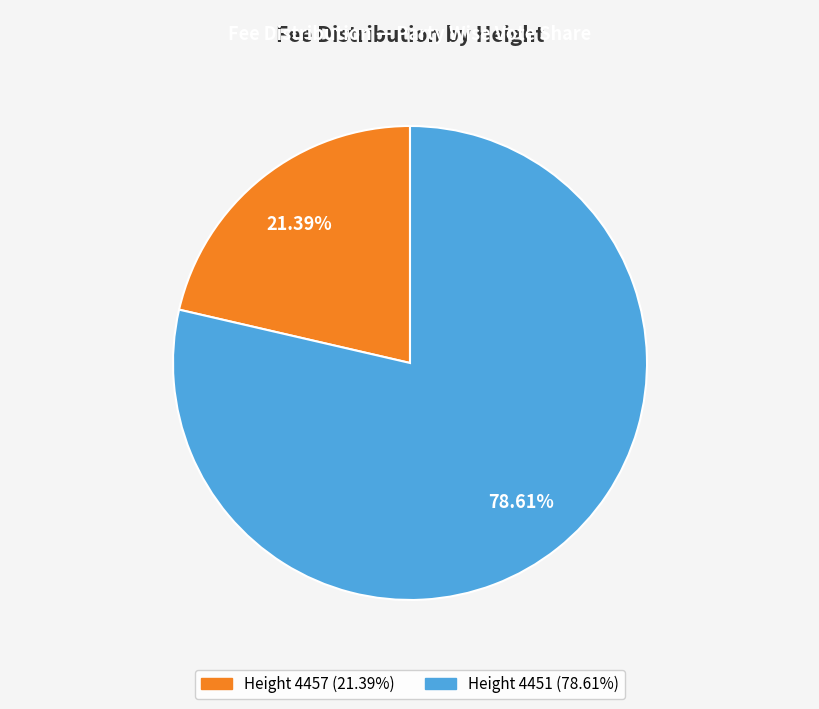

Count the number of slices in the pie.

2